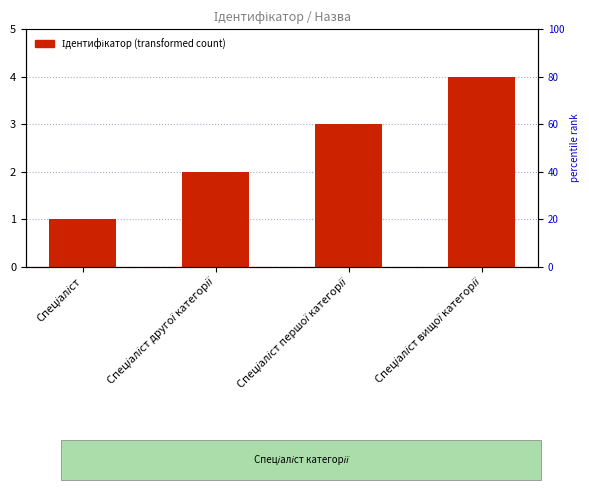

Reading left to right, transcribe all the data shown in this chart.

Спеціаліст=1	Спеціаліст другої категорії=2	Спеціаліст першої категорії=3	Спеціаліст вищої категорії=4